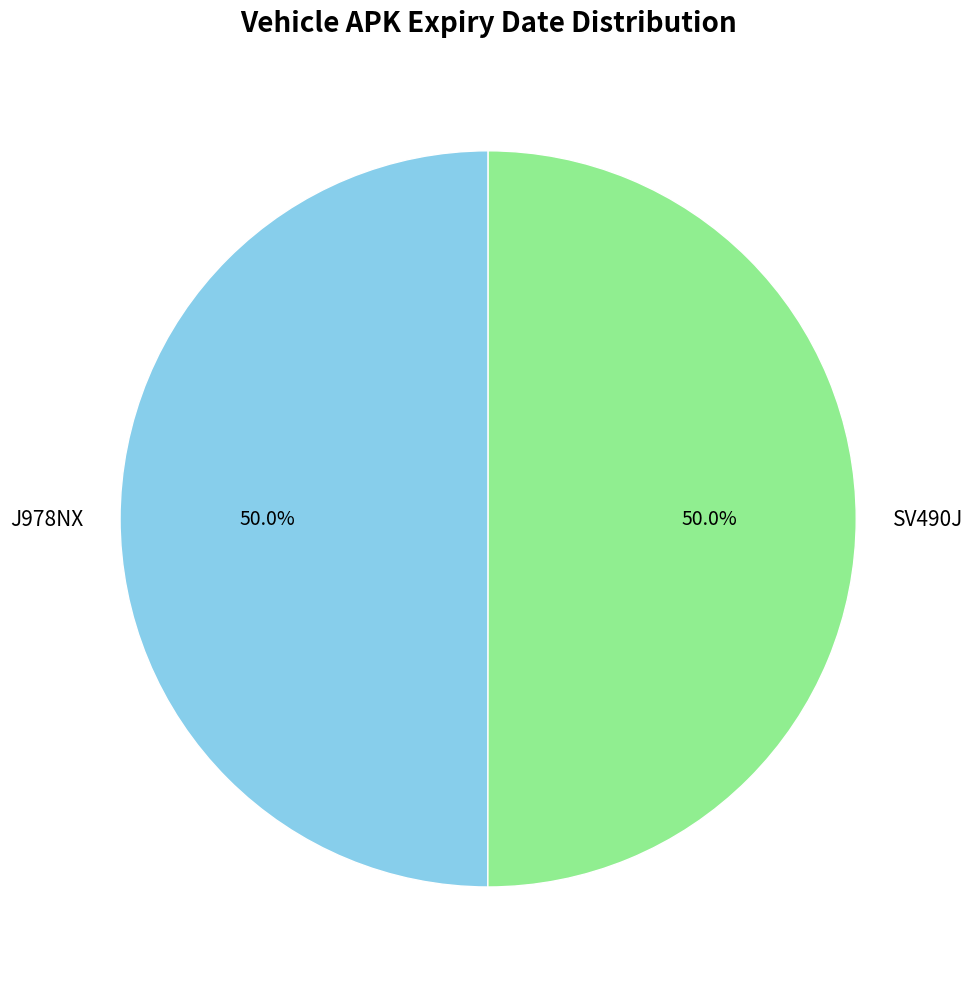

The SV490J slice represents 50% of the pie. True or false?

True